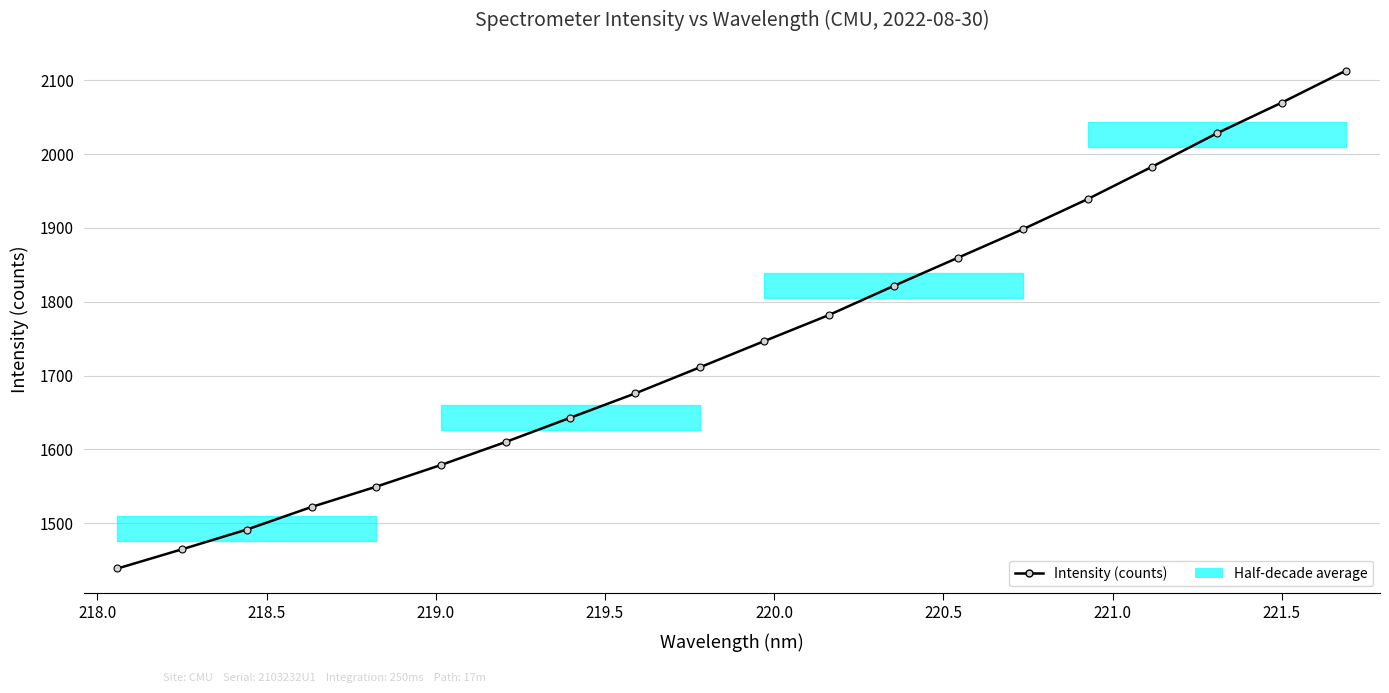

What is the minimum value shown in the chart?

1438.6